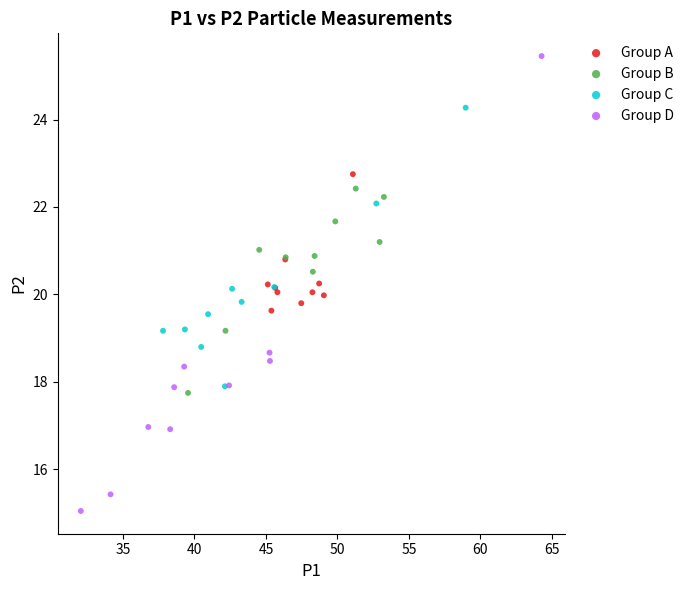

Which series contains the highest Y value?

Group D